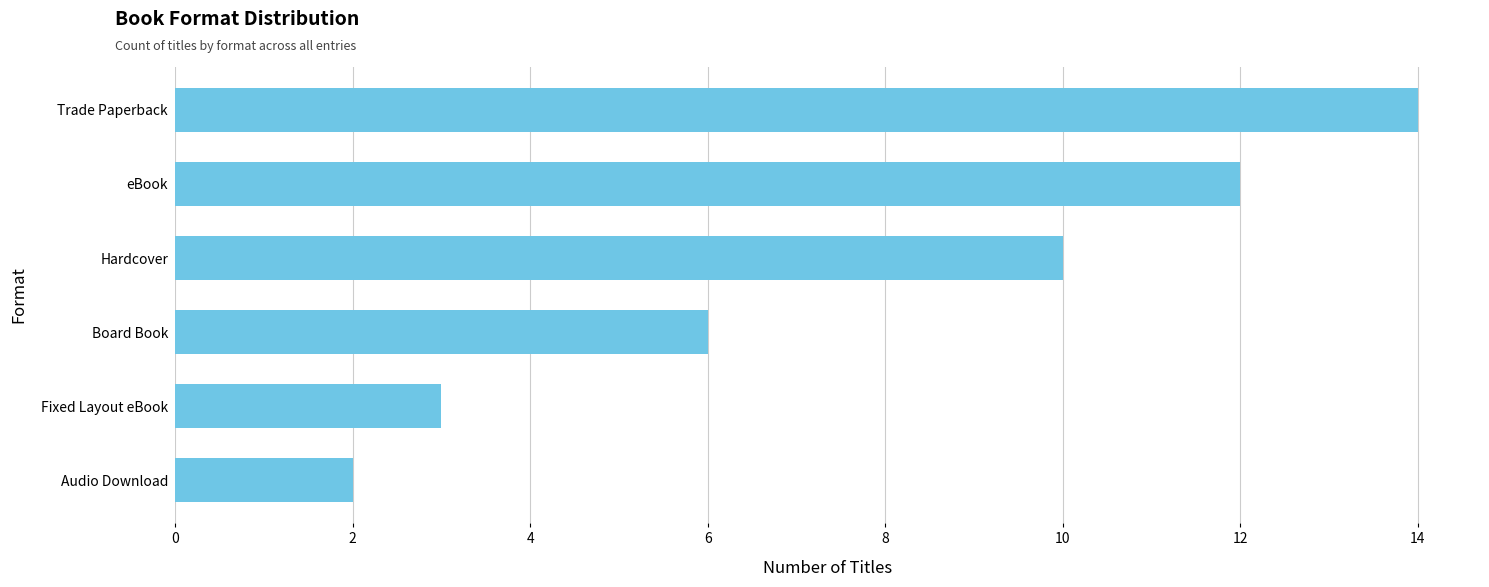

List the labels in order of value, largest first.

Trade Paperback, eBook, Hardcover, Board Book, Fixed Layout eBook, Audio Download